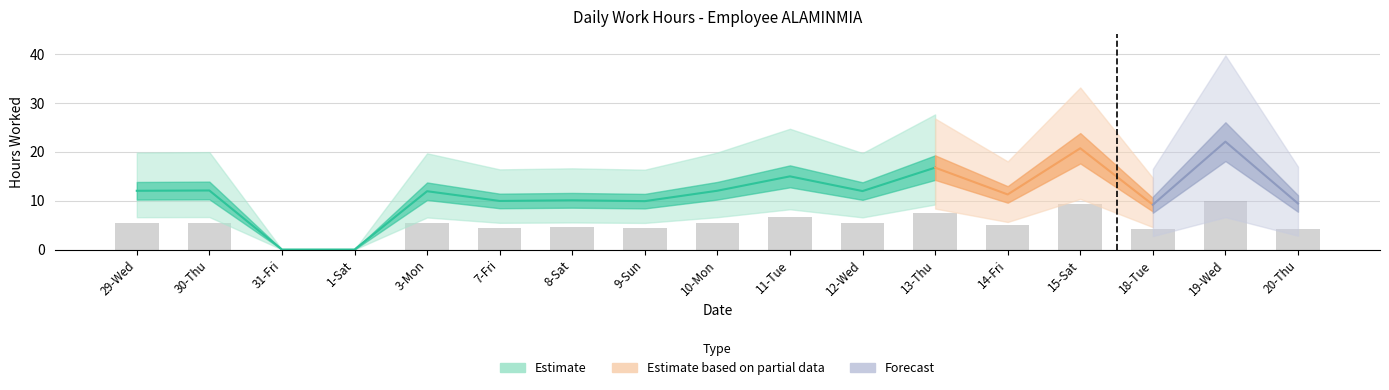

What is the sum of the values at 1-Sat and 7-Fri?

4.5